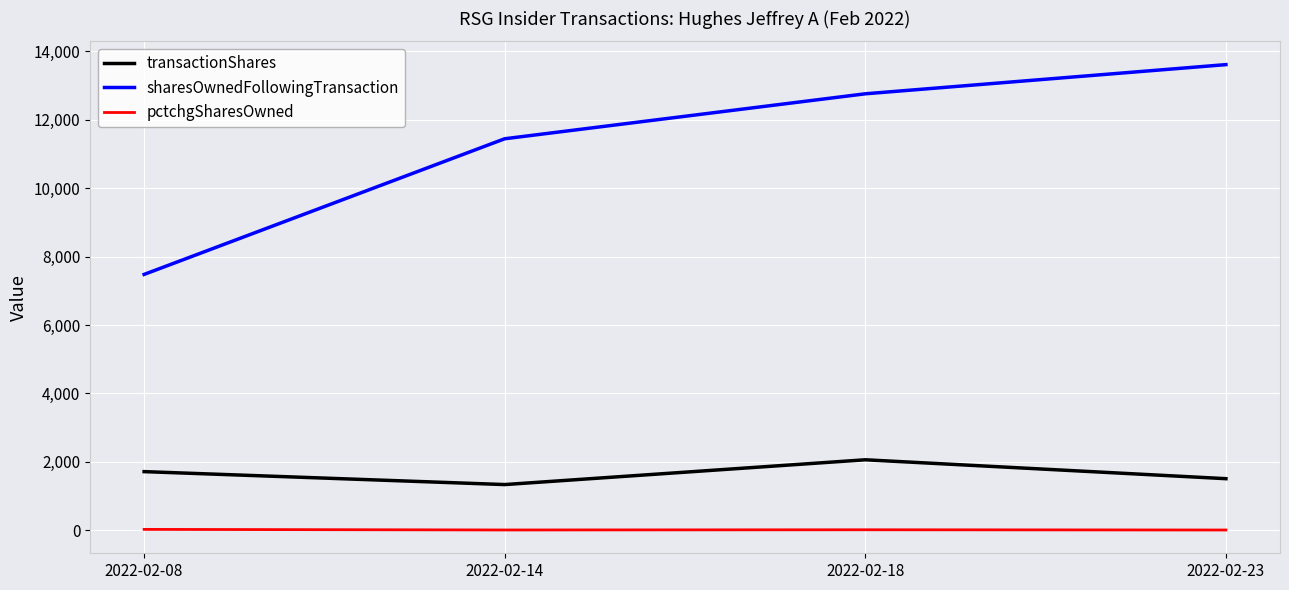

Is the value of pctchgSharesOwned at 2022-02-08 greater than the value of transactionShares at 2022-02-08?

No